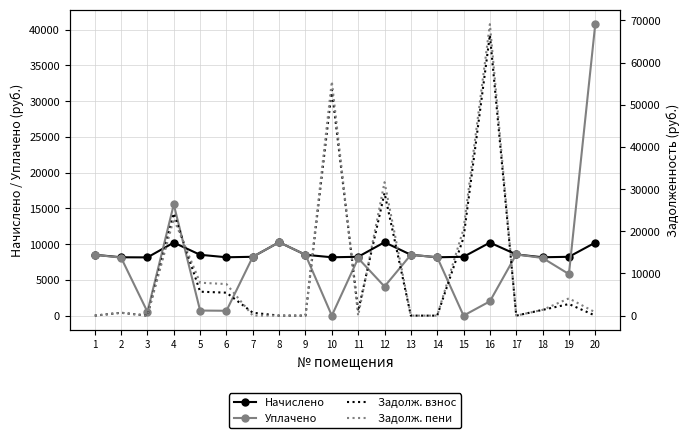

What is the sum of all Задолж. взнос values?

209606.0